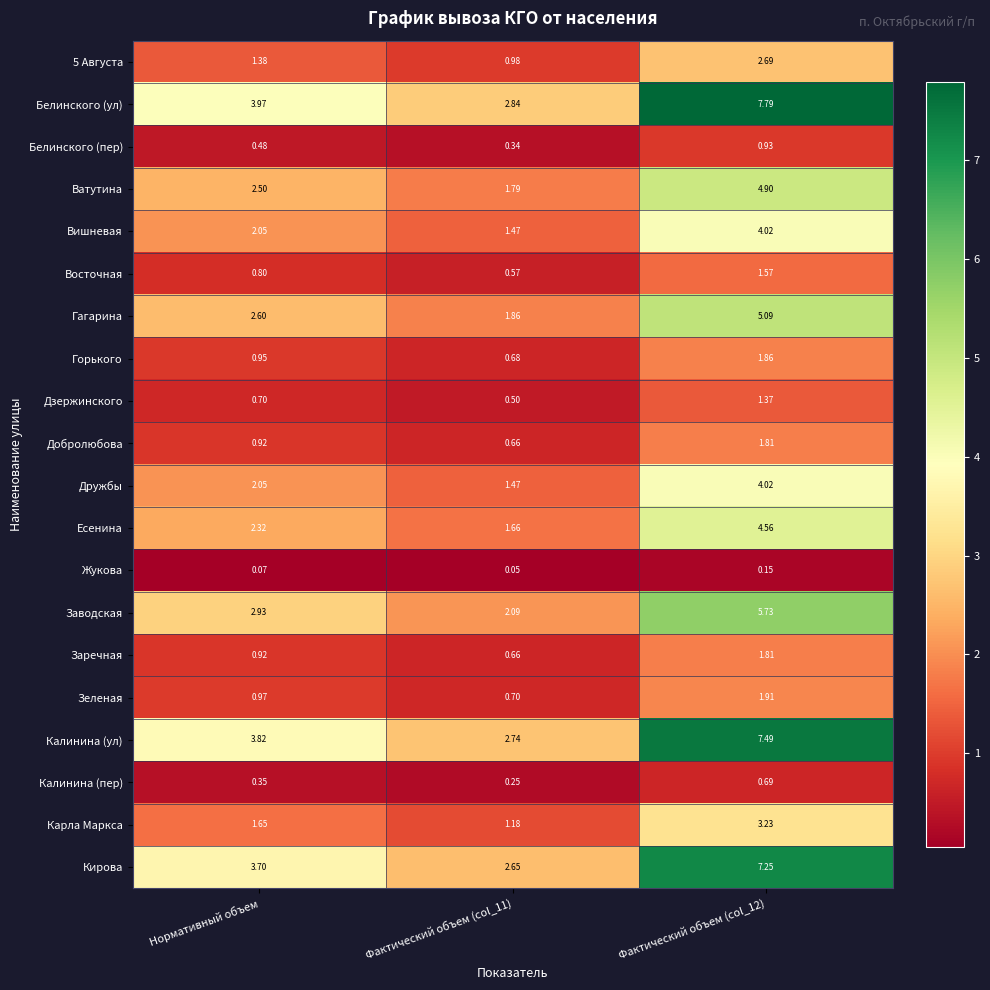

At which category does the chart reach its minimum across all series?

Фактический объем (col_11)